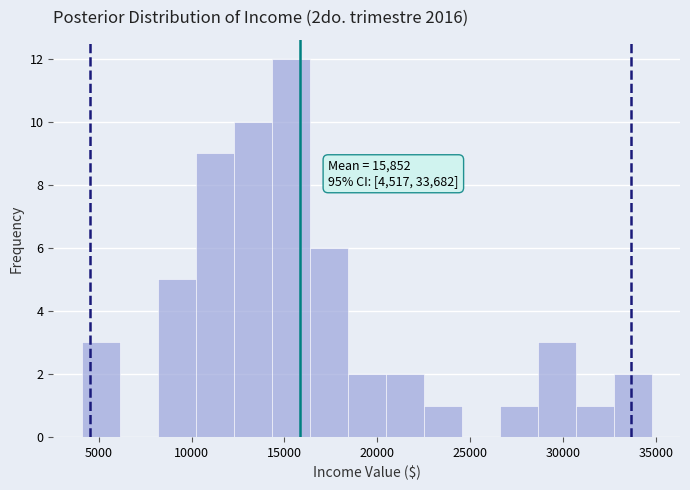

Over which range of the x-axis is the bar tallest?

14500 to 16500